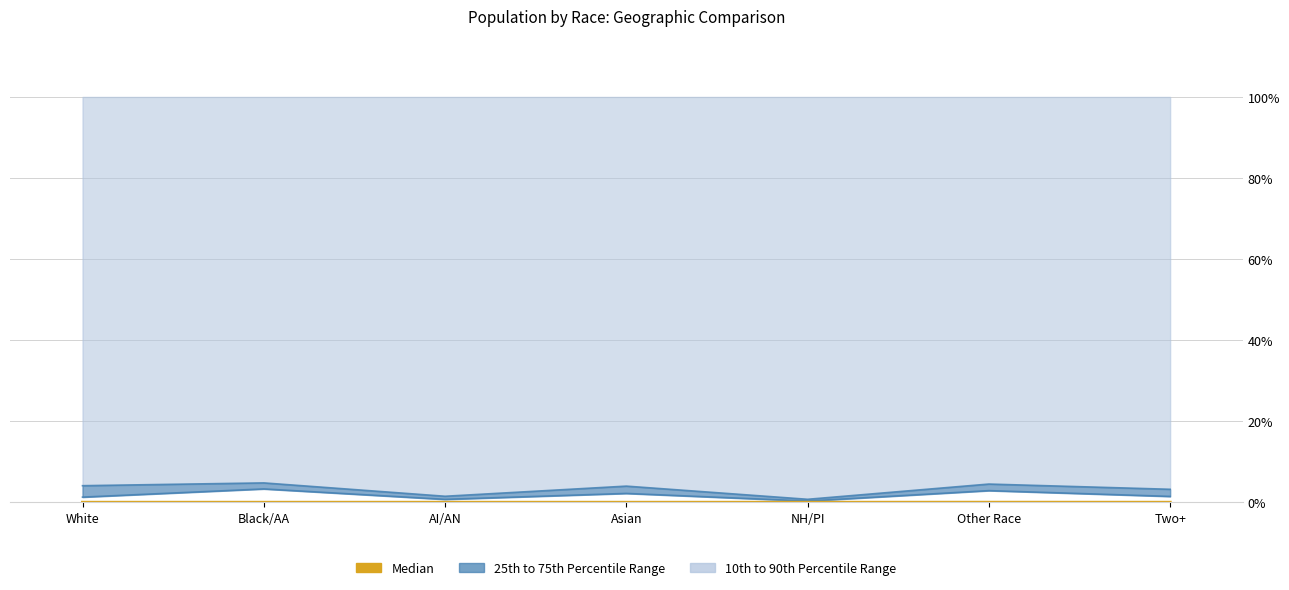

At which category does the data reach its first local valley?

Black/AA